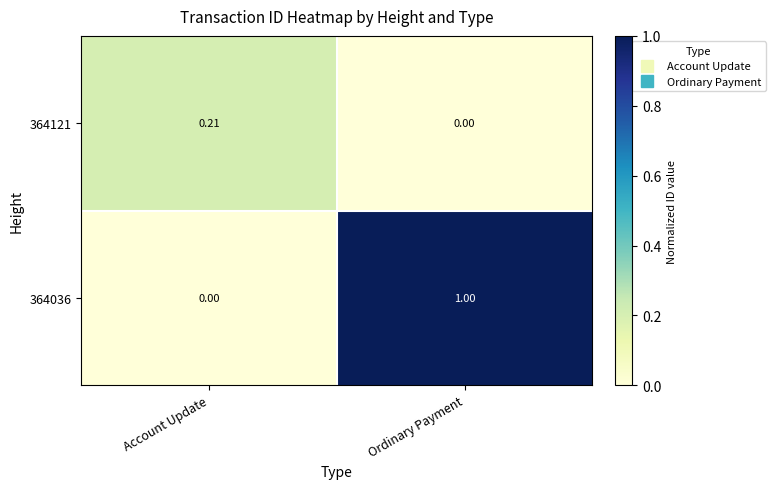

Rank the categories by 364121 value from highest to lowest.

Account Update, Ordinary Payment